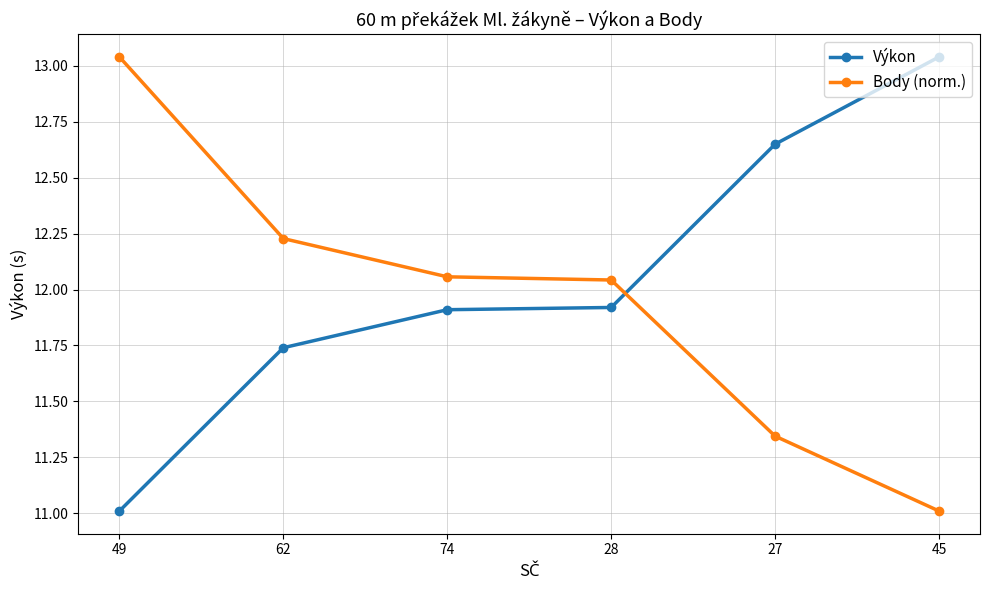

Does the chart display data point markers on the line(s)?

Yes